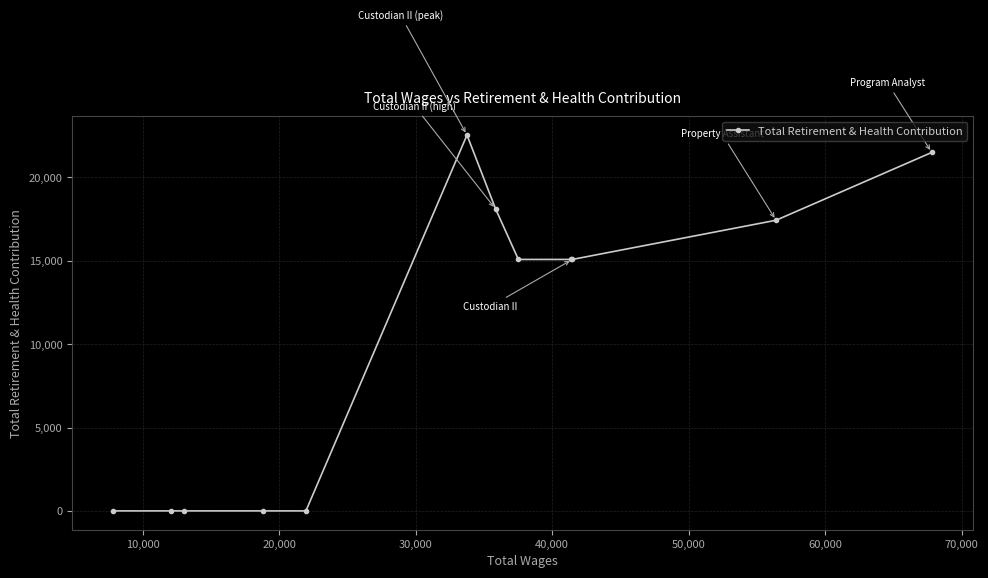

Is it true that the value at 9 is 0?

True